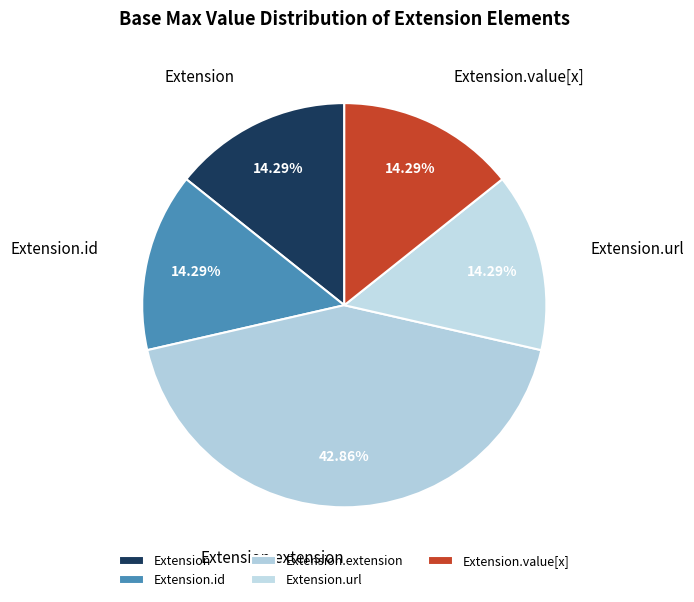

How many slices are in this pie chart?

5